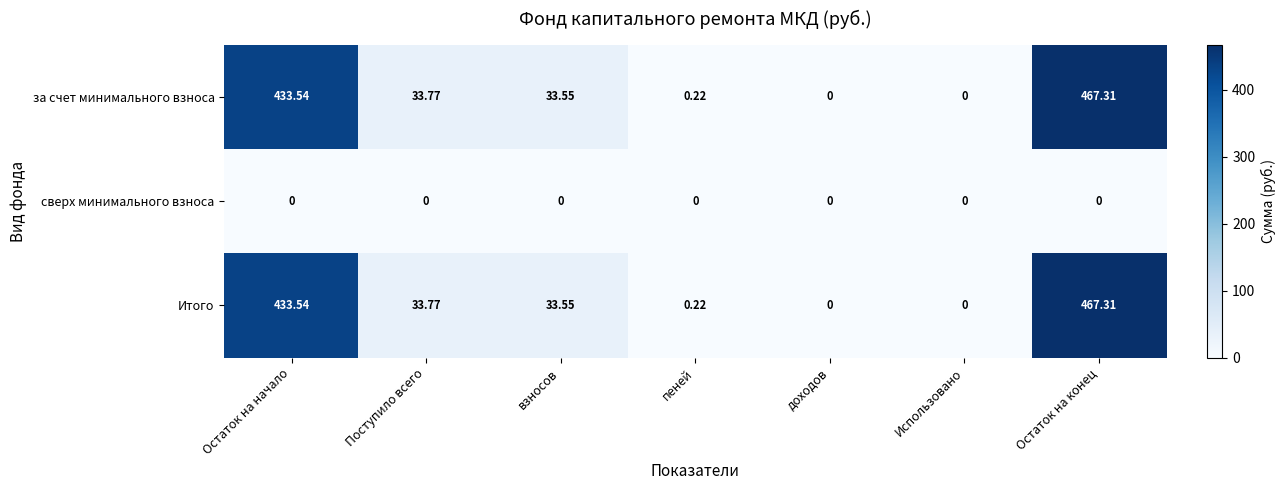

Which label corresponds to the largest value in the chart?

Остаток на конец